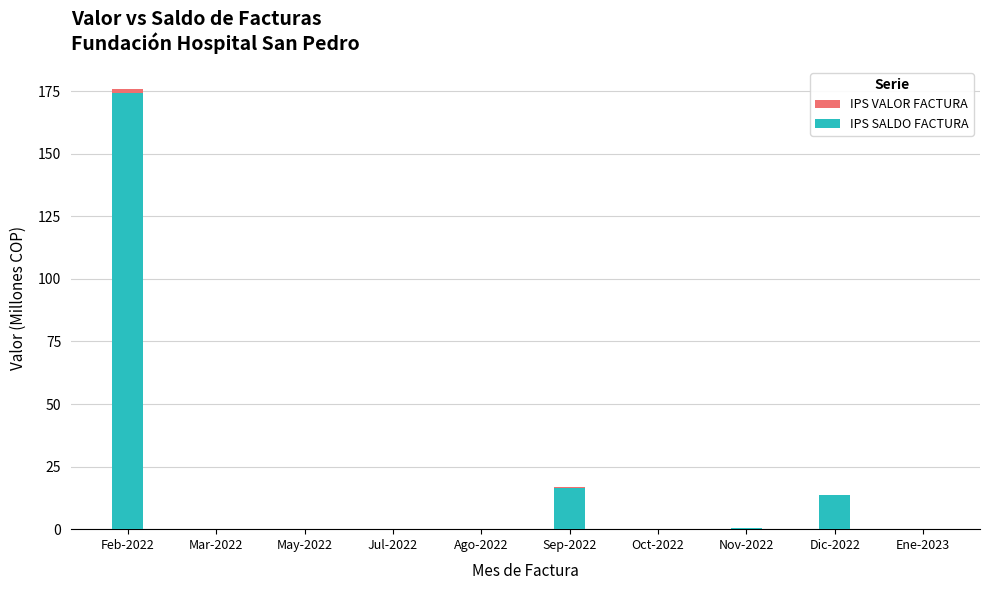

What is the greatest value displayed?

175.9